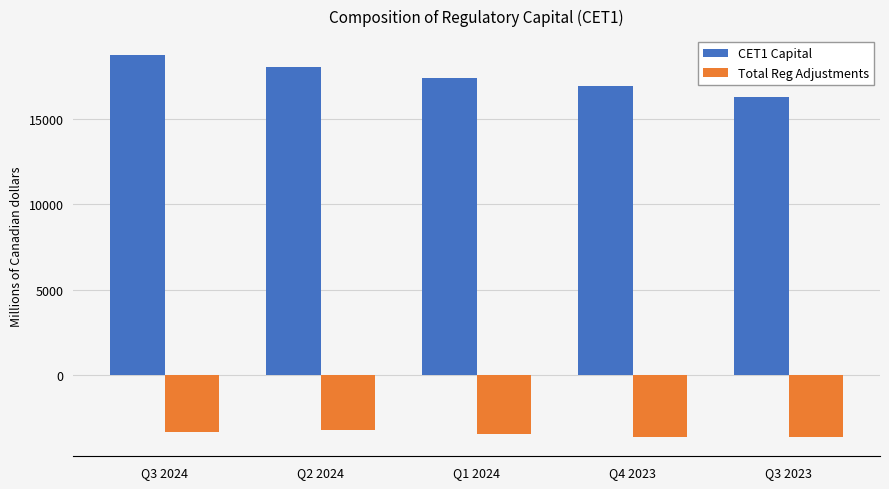

At which label does CET1 Capital reach its minimum?

Q3 2023